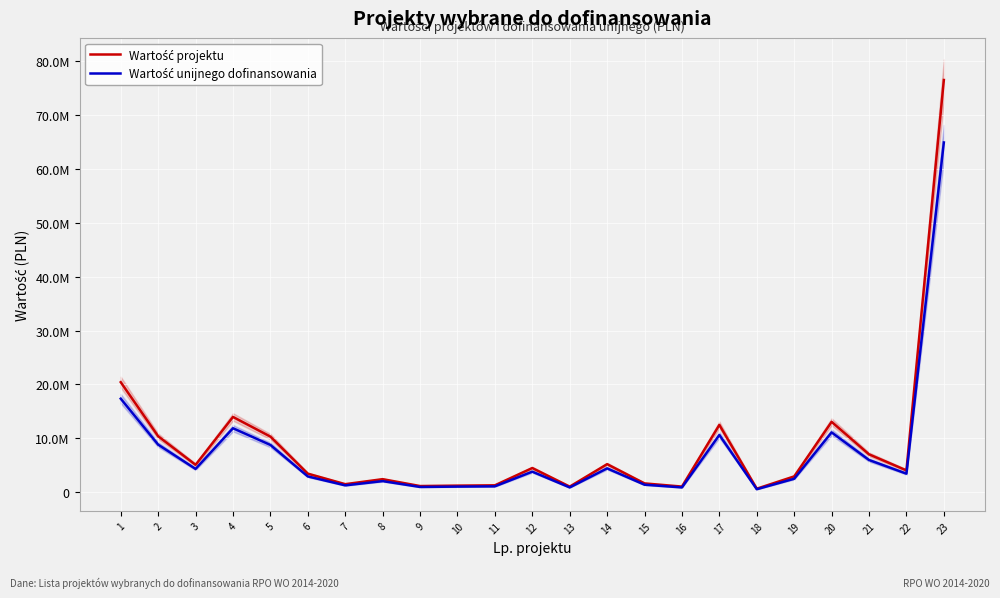

Rank the series by their maximum value, from highest to lowest.

Wartość projektu, Wartość unijnego dofinansowania